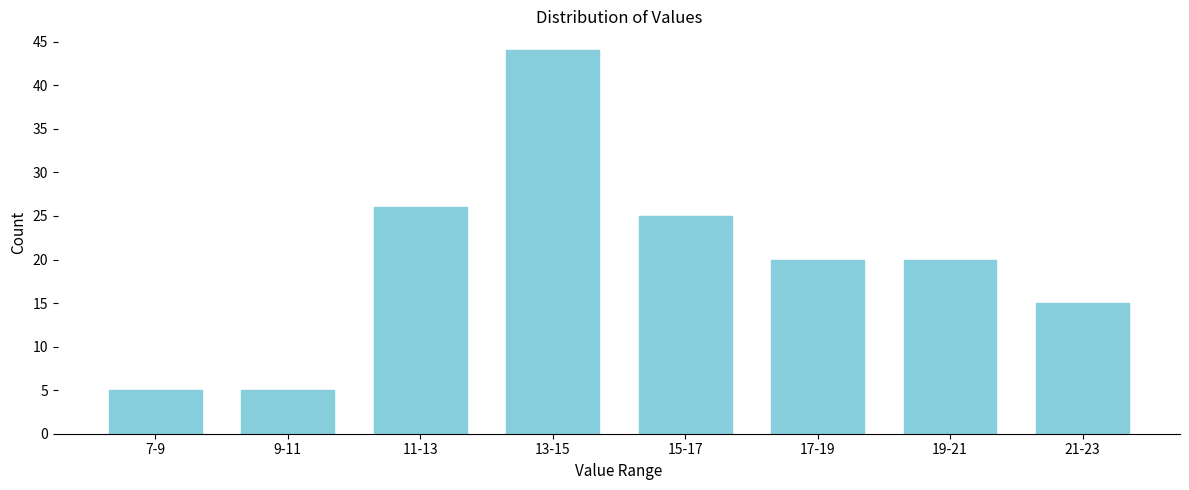

Reading left to right, extract all data points from this chart.

7-9=5	9-11=5	11-13=26	13-15=44	15-17=25	17-19=20	19-21=20	21-23=15